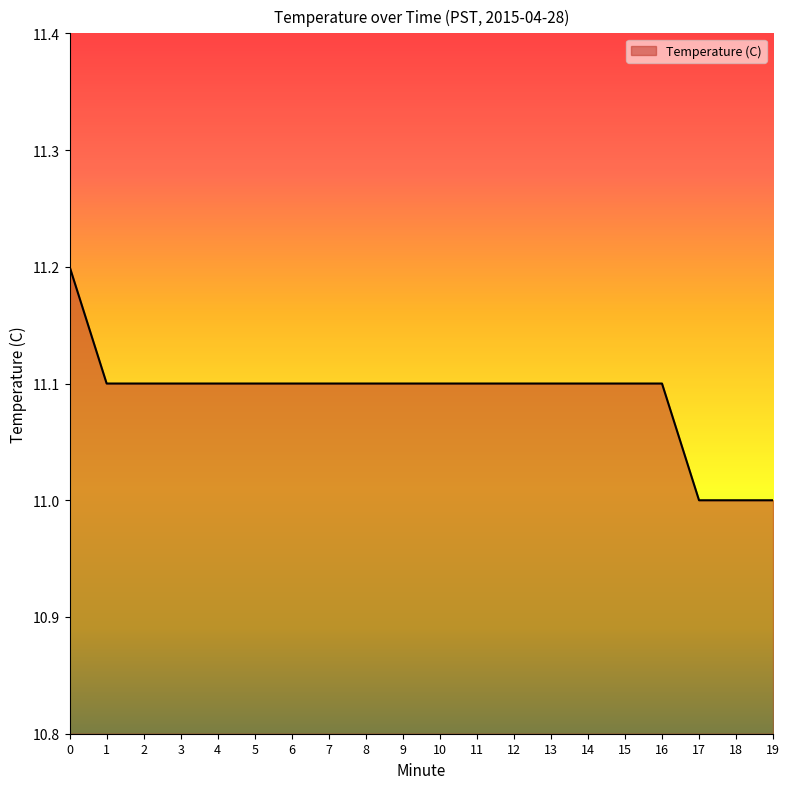

Count the values in the range 11 to 12.

20